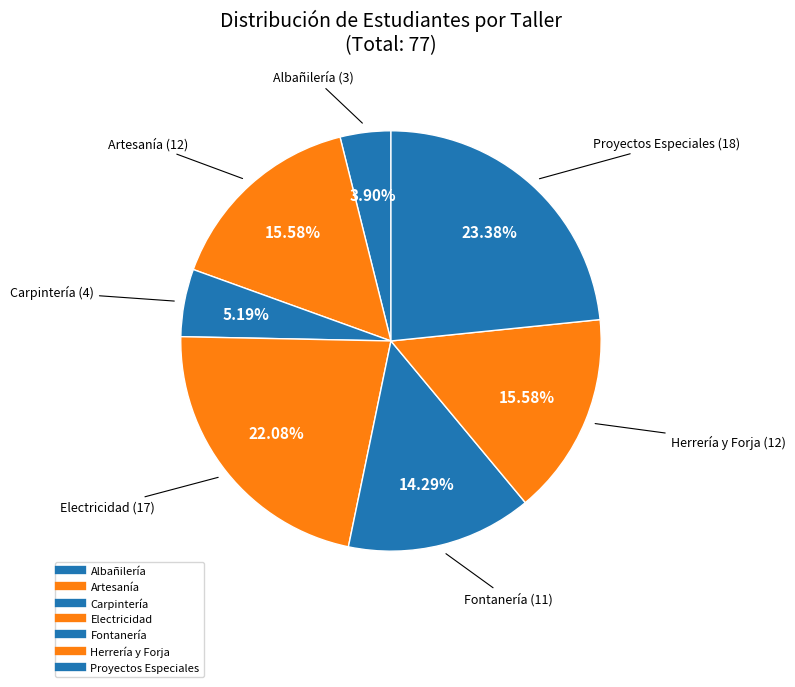

Is Proyectos Especiales the majority of the pie?

No